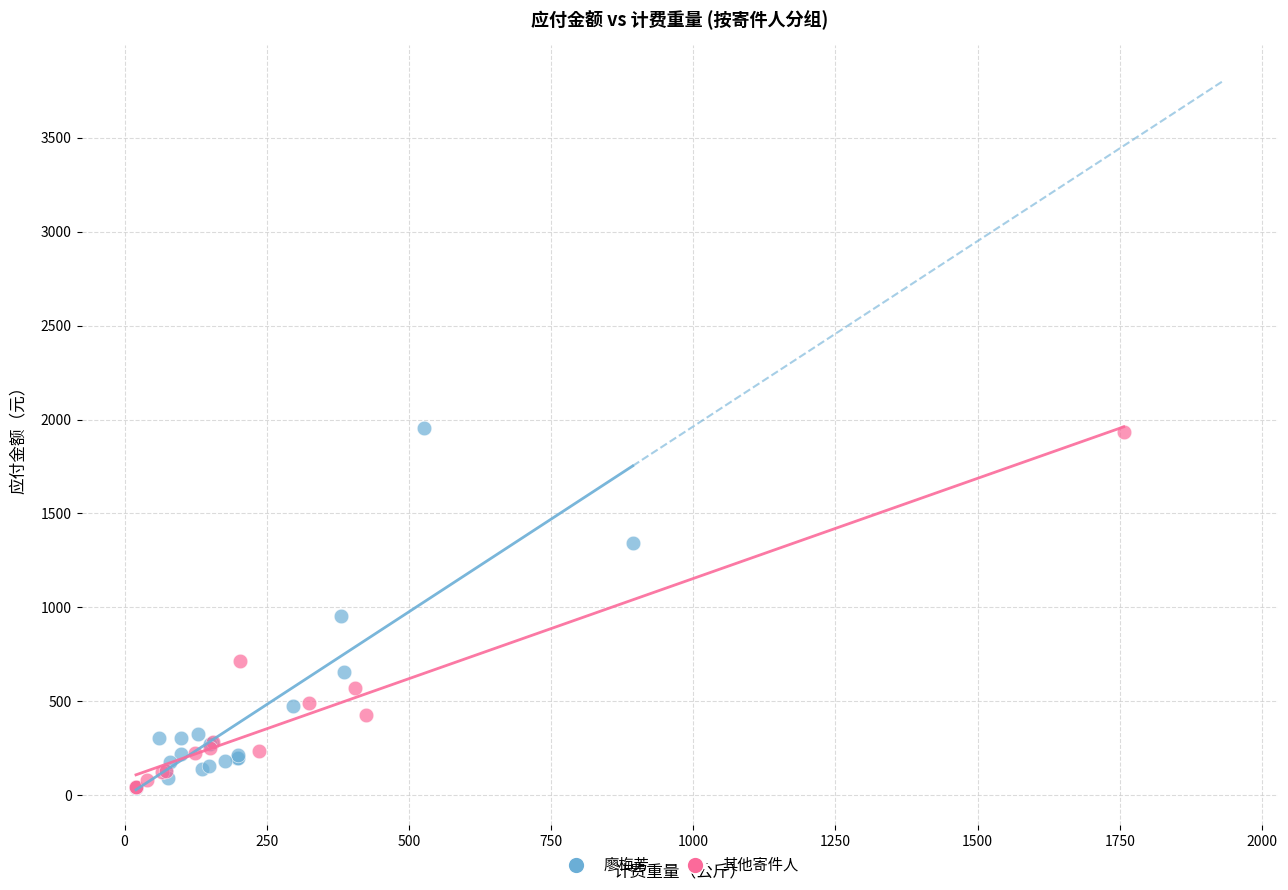

What are all the series names shown in the legend?

廖梅芳, 其他寄件人